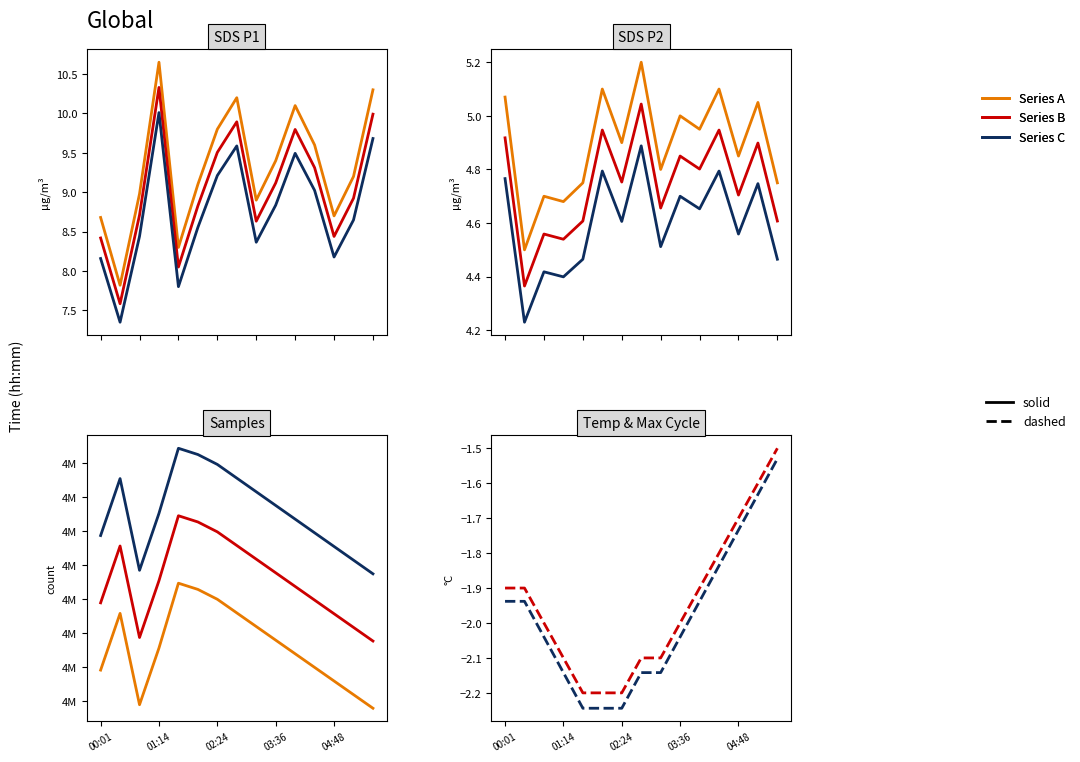

Which category has the lowest value in the SDS_P2 series?

00:26